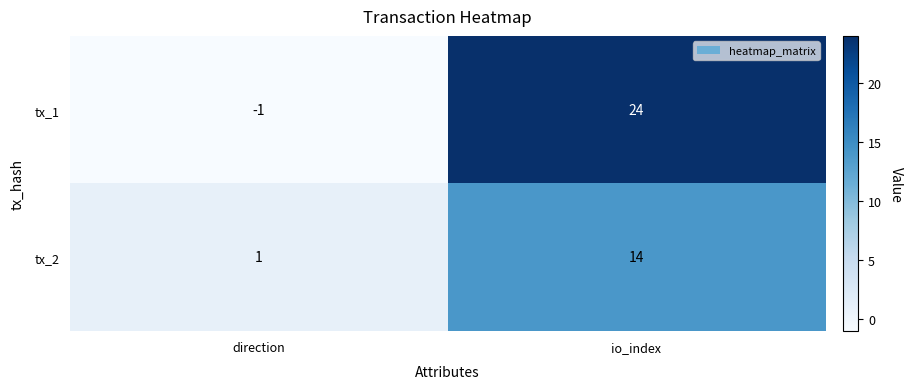

At which label does tx_1 reach its peak?

io_index